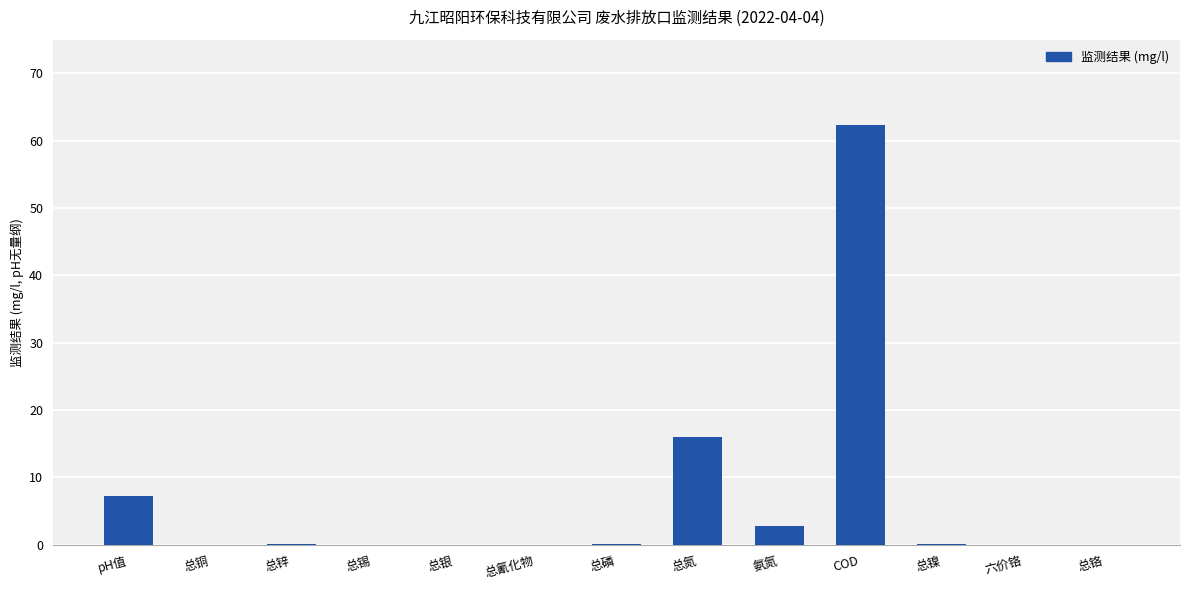

True or false: the data shows -21.2 at 六价铬.

False